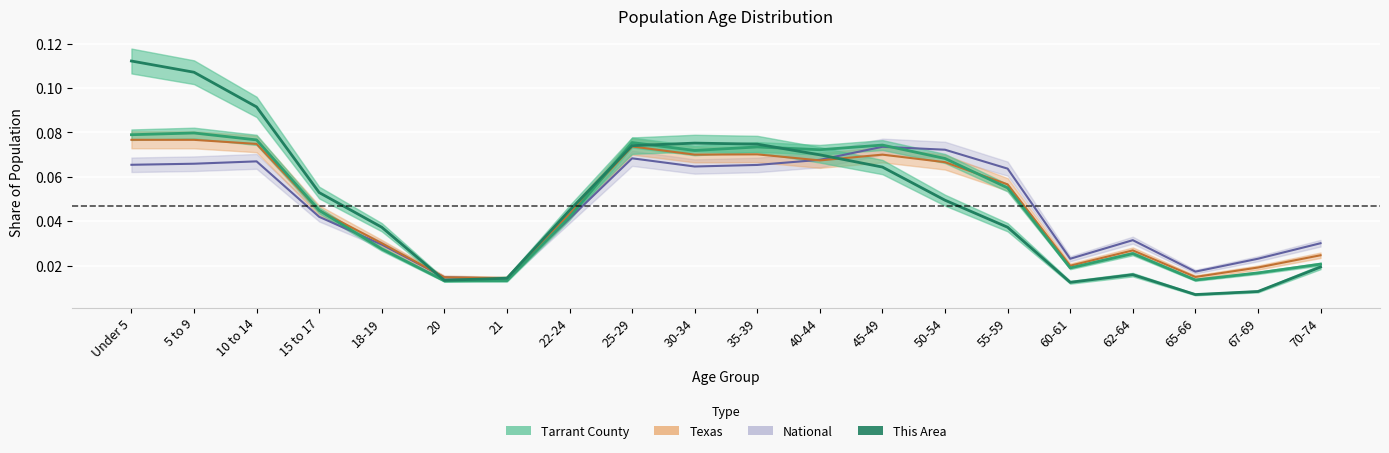

What position from the right is Under 5?

20